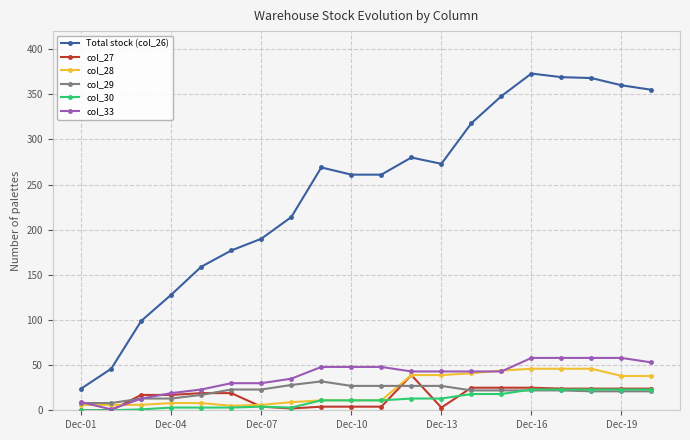

What is the maximum value shown in the chart?

373